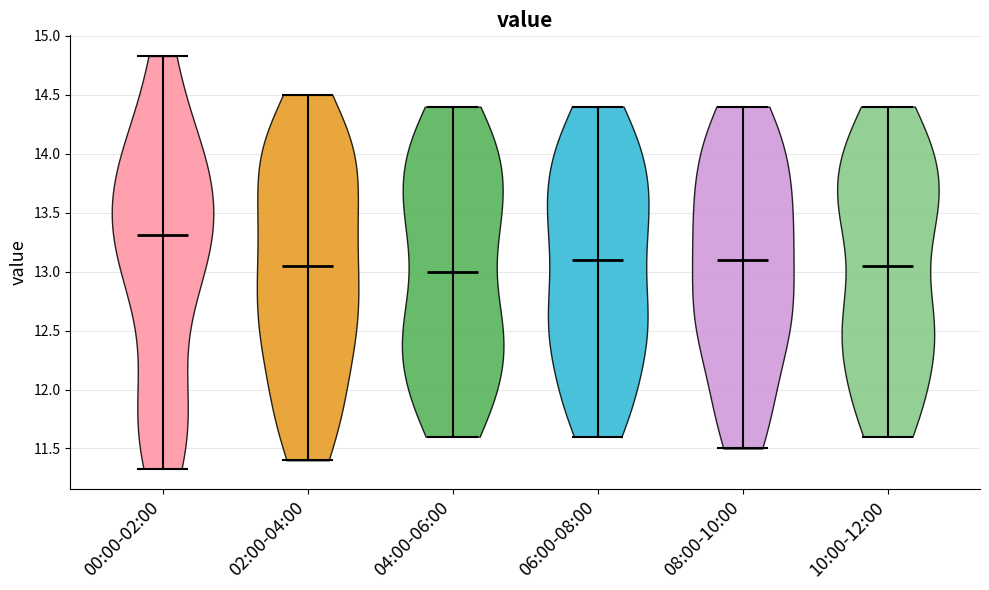

What is the highest point the violin for 00:00-02:00 reaches on the y-axis? The values are not printed on the chart, so give them approximately, as read against the axis.

14.85